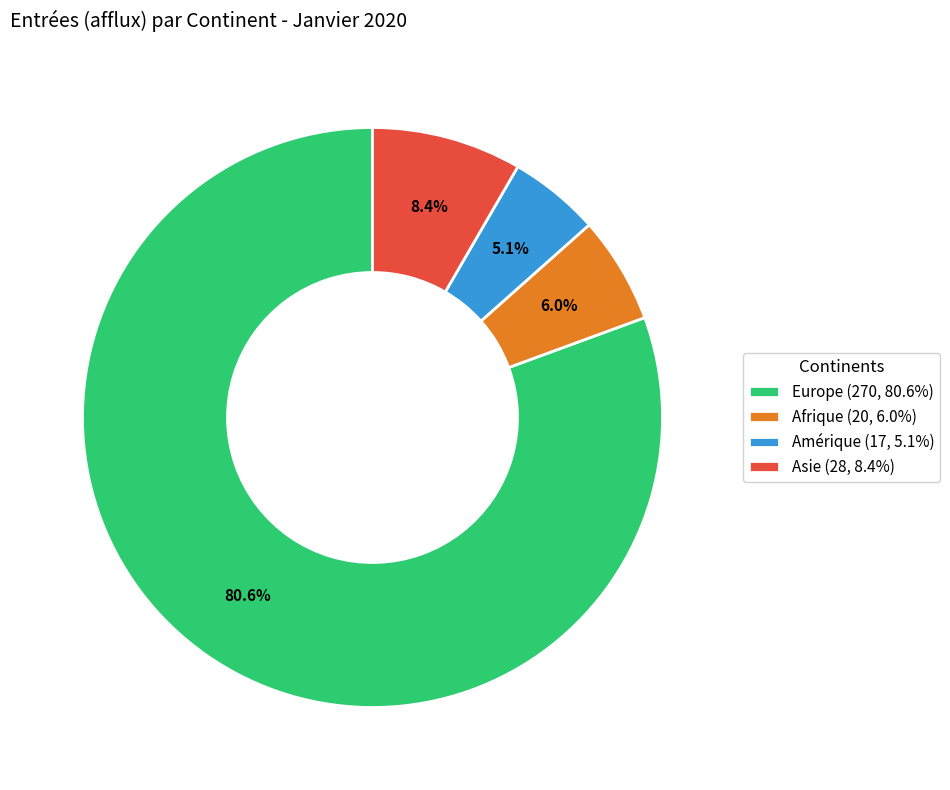

What percentage is NOT represented by Afrique (20, 6.0%)?

94.0%